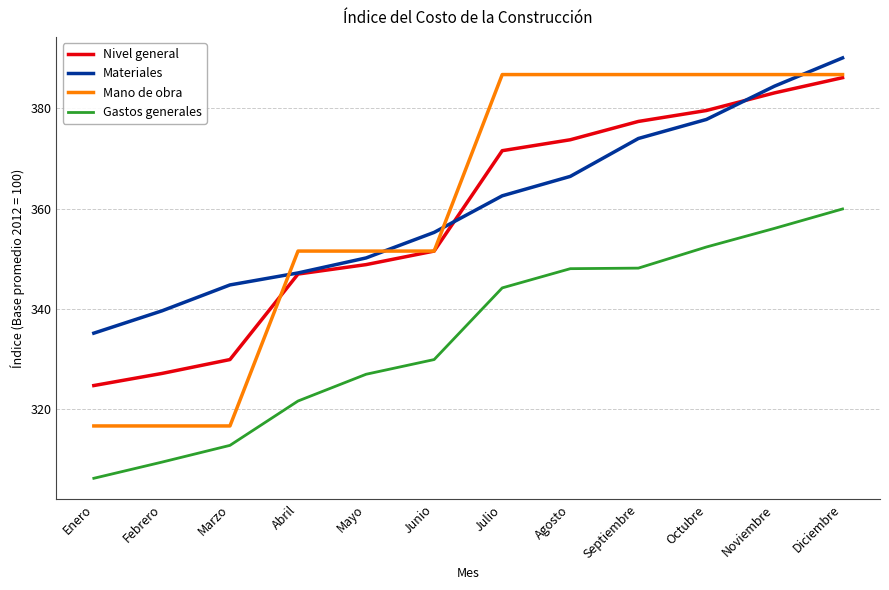

True or false: Gastos generales and Nivel general intersect in this chart.

False